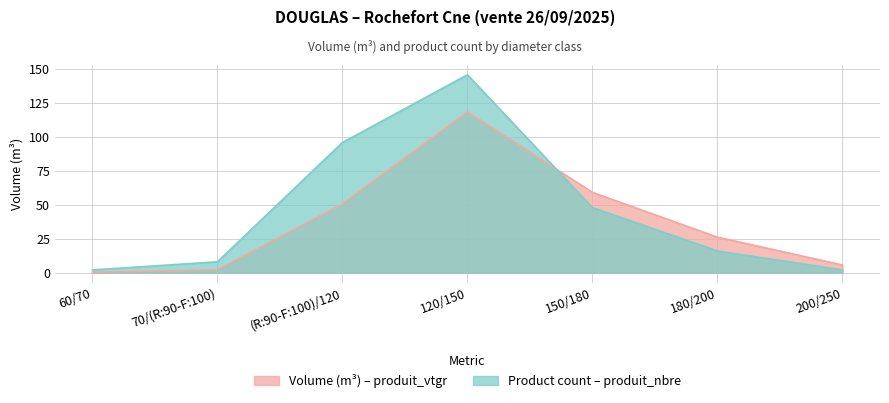

Is the value of produit_vtgr at (R:90-F:100)/120 greater than the value of produit_nbre at 70/(R:90-F:100)?

Yes